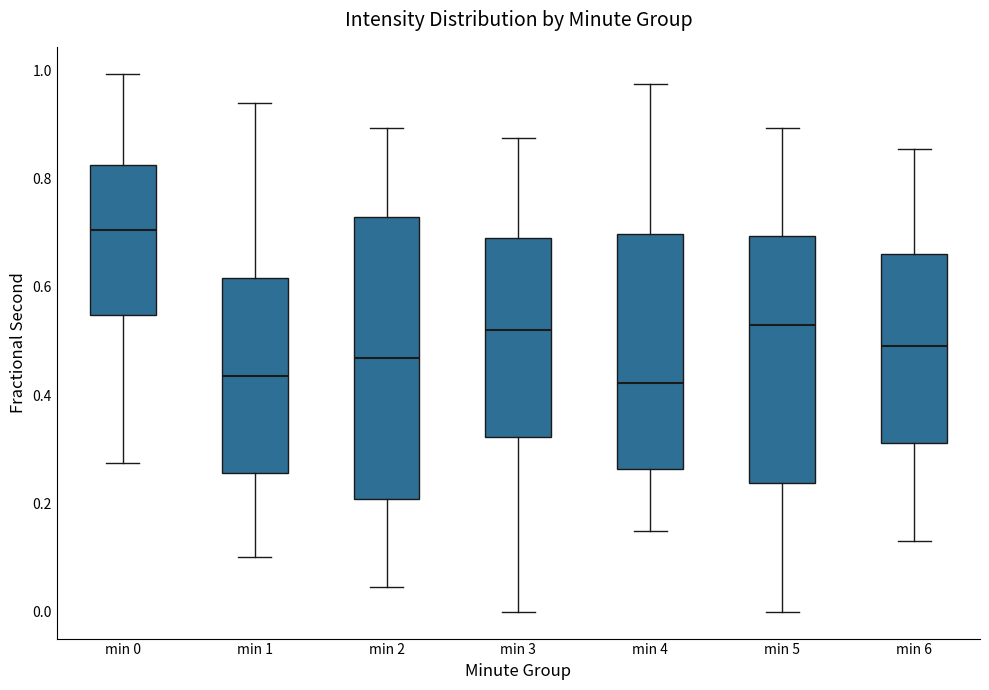

Reading left to right, transcribe this box plot: for each box, give where its median line is, the range the box spans, and where its two whiskers end, as read against the y-axis. The values are not printed on the chart, so give them approximately, as read against the axis.

min 0: median 0.70, box 0.54 to 0.82, whiskers 0.28 to 1.00
min 1: median 0.44, box 0.26 to 0.62, whiskers 0.10 to 0.94
min 2: median 0.46, box 0.20 to 0.72, whiskers 0.04 to 0.90
min 3: median 0.52, box 0.32 to 0.70, whiskers 0.00 to 0.88
min 4: median 0.42, box 0.26 to 0.70, whiskers 0.14 to 0.98
min 5: median 0.52, box 0.24 to 0.70, whiskers 0.00 to 0.90
min 6: median 0.50, box 0.32 to 0.66, whiskers 0.14 to 0.86